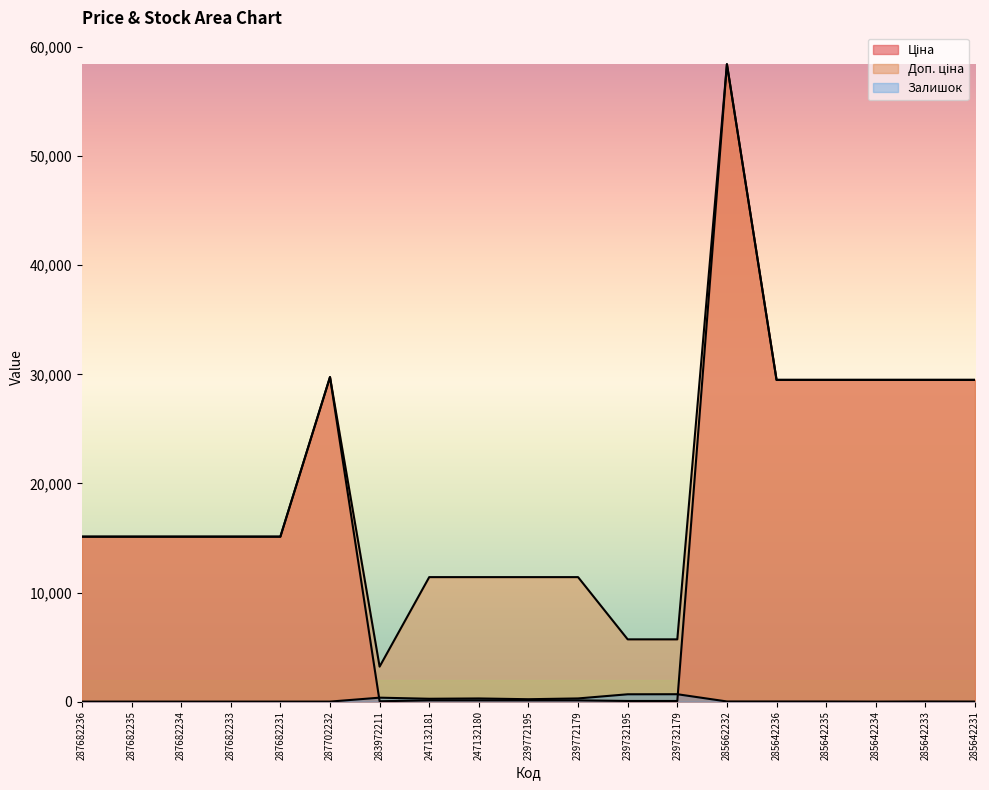

The value of Доп. ціна at 247132180 is 11410.0. True or false?

True